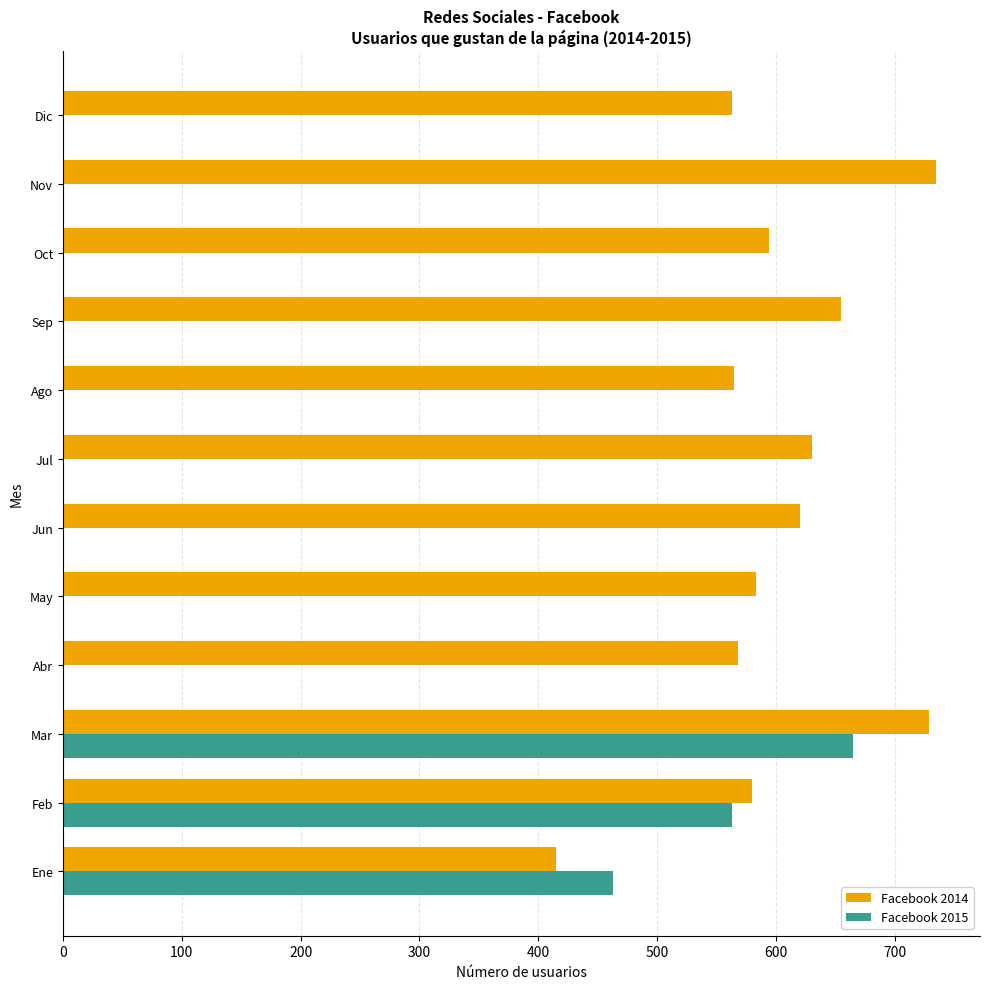

Is the value of Facebook 2014 at Oct greater than the value of Facebook 2015 at Sep?

Yes